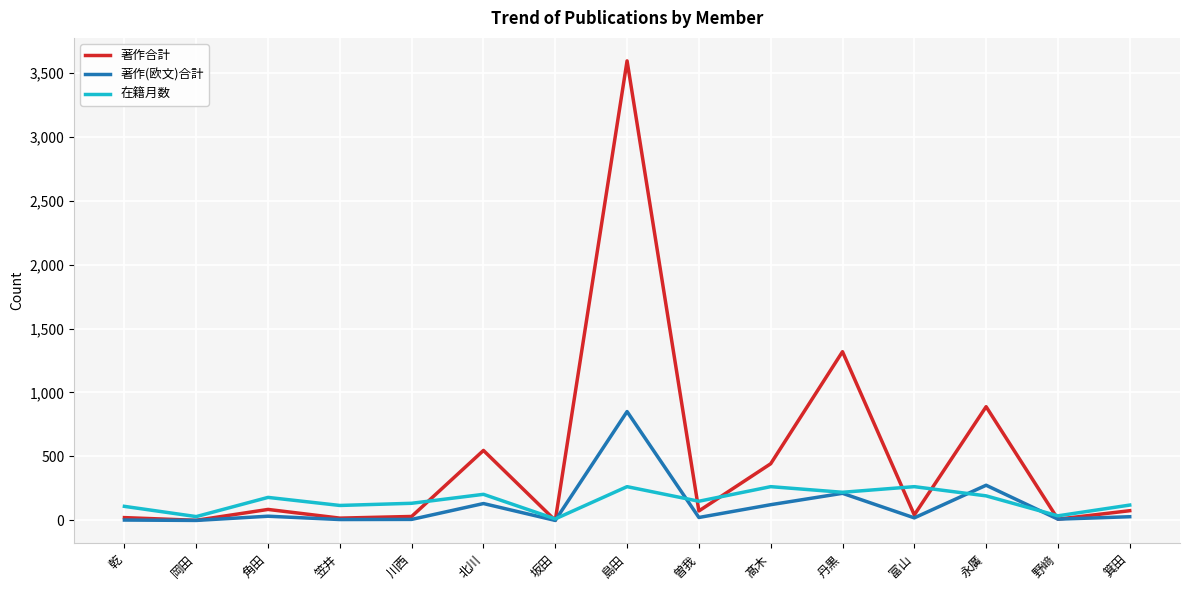

What is the difference between the highest and lowest values at 箕田?

91